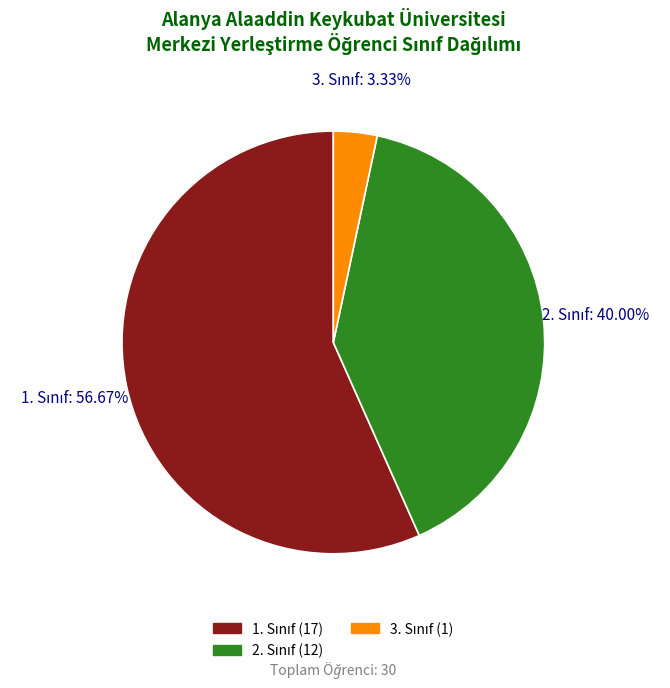

How many slices are in this pie chart?

3